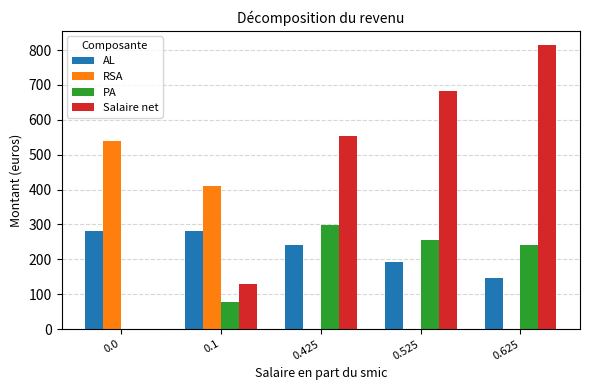

What is the average value of the PA series?

174.8